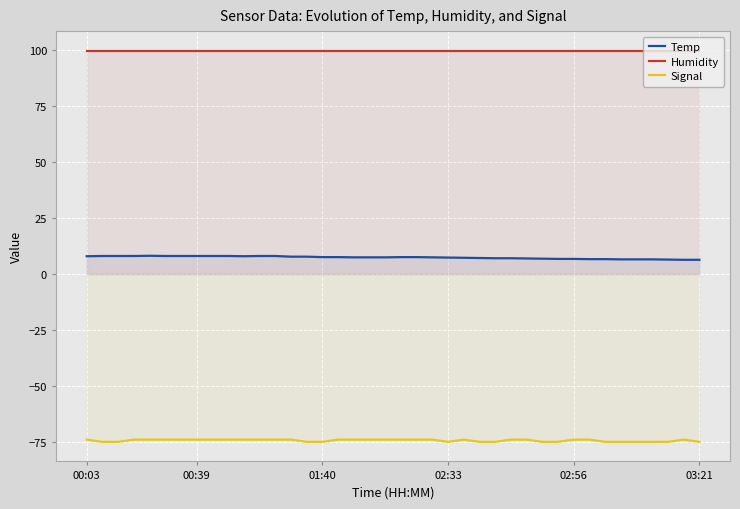

What is the sum of the Signal values at 37 and 9?

-149.0